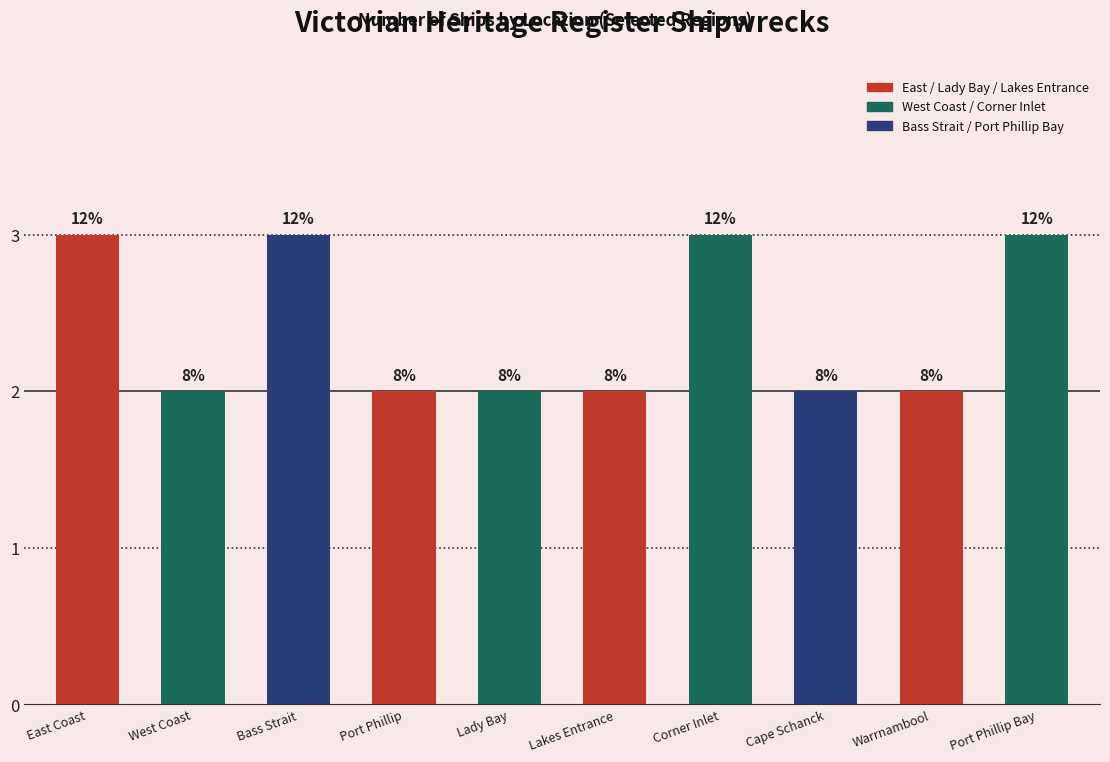

Reading right to left, transcribe all the data shown in this chart.

Port Phillip Bay=3	Warrnambool=2	Cape Schanck=2	Corner Inlet=3	Lakes Entrance=2	Lady Bay=2	Port Phillip=2	Bass Strait=3	West Coast=2	East Coast=3